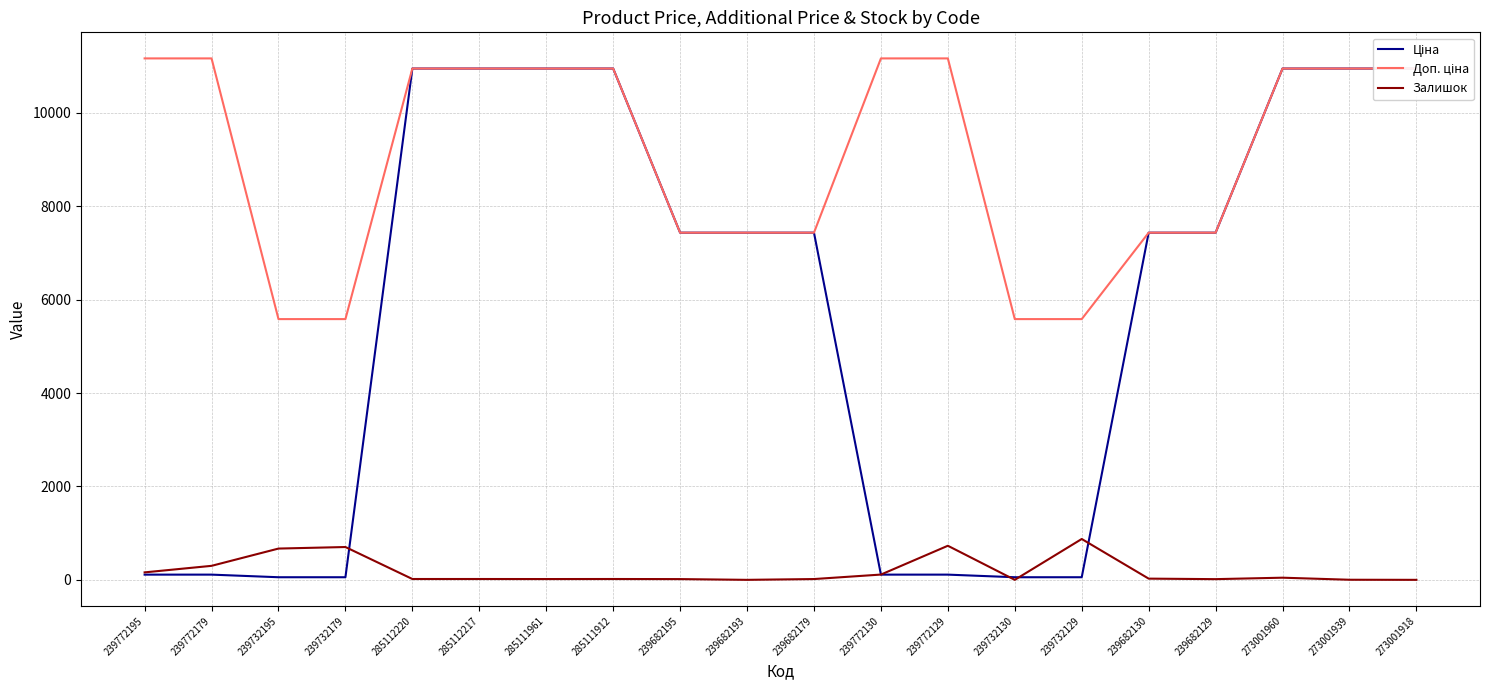

True or false: Доп. ціна and Залишок cross at least once.

False